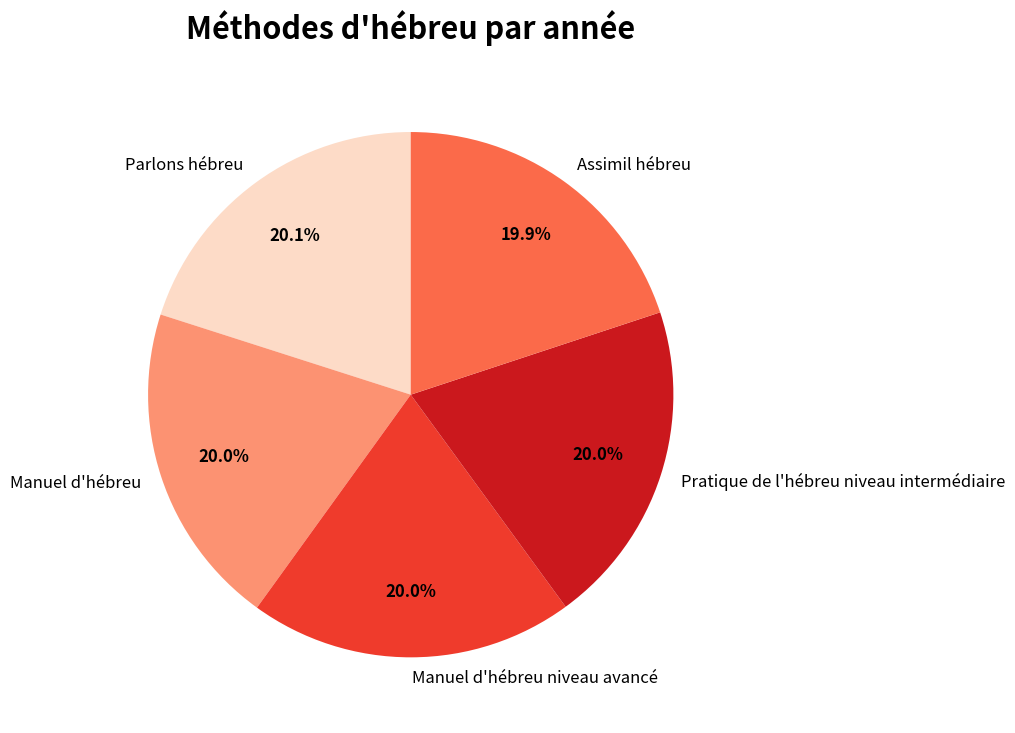

Does Parlons hébreu account for over 50% of the chart?

No